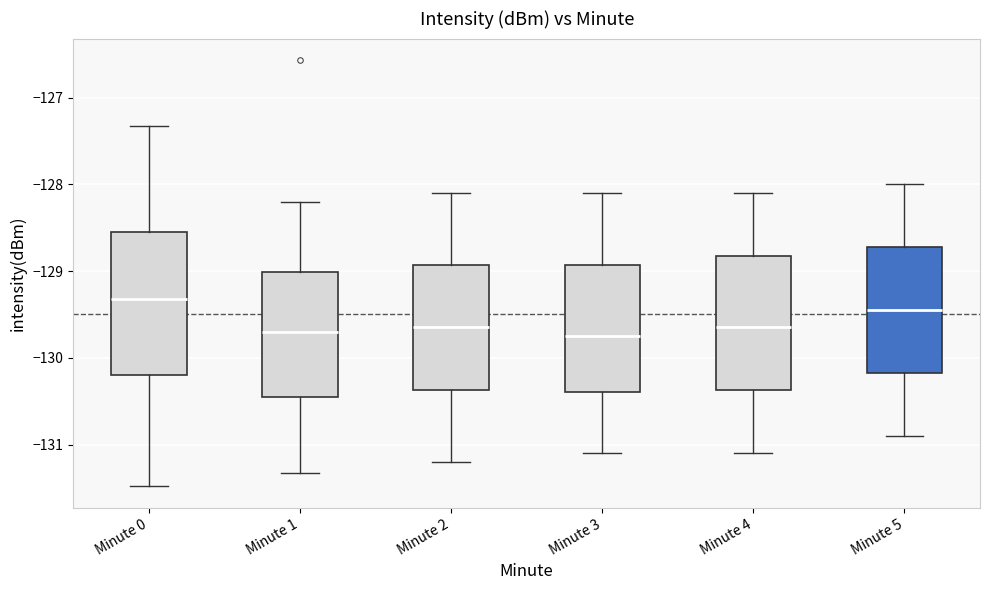

Where does the lower whisker of the box for Minute 3 end on the y-axis? The values are not printed on the chart, so give them approximately, as read against the axis.

-131.1